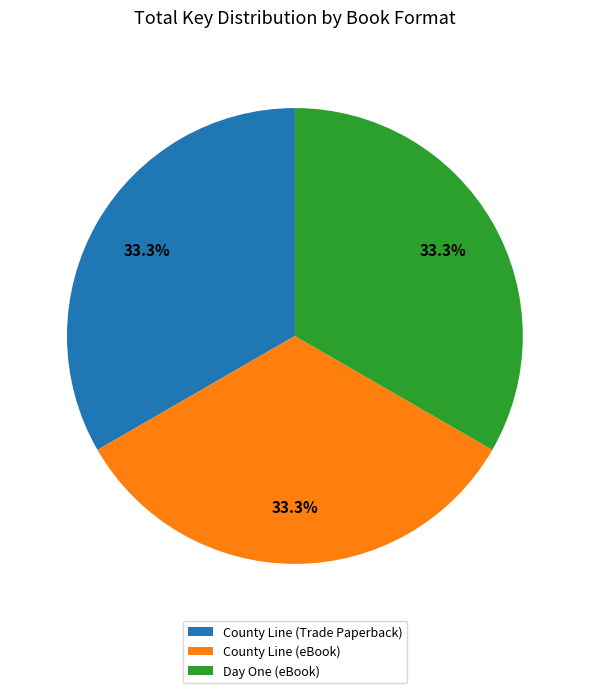

Is County Line (eBook) the majority of the pie?

No